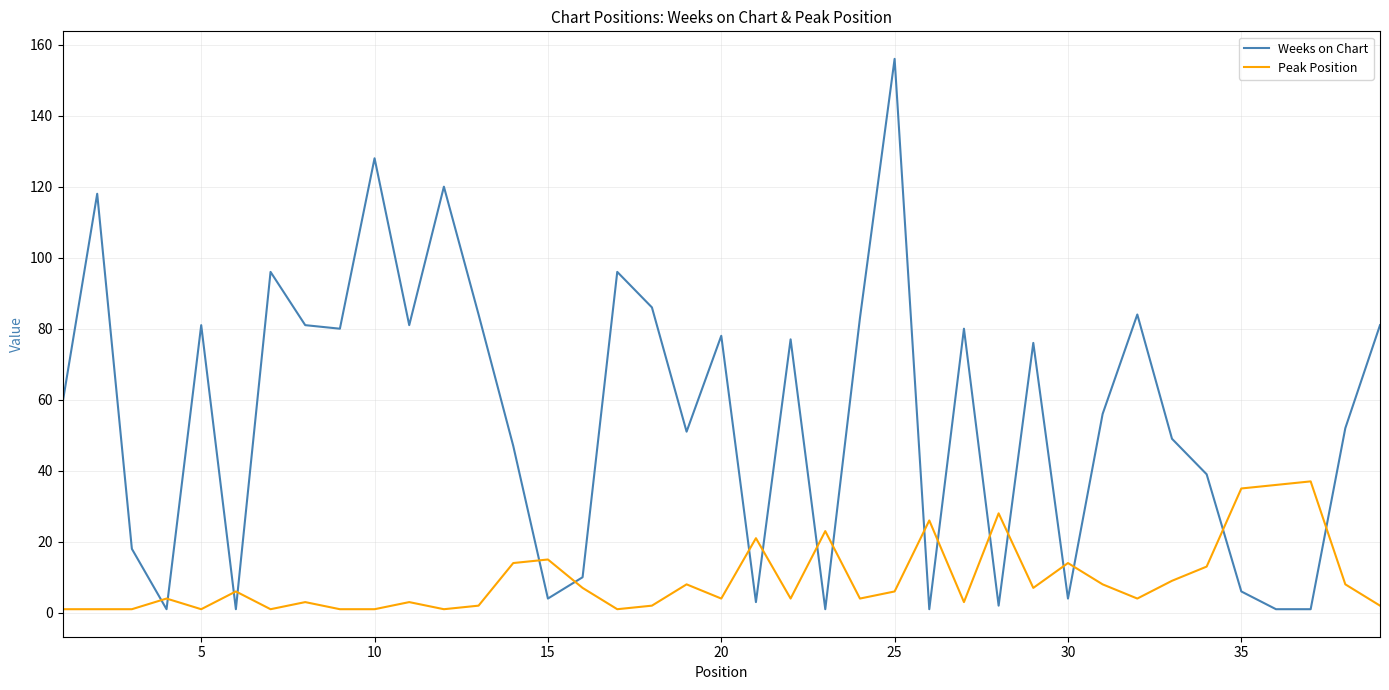

True or false: Peak Position and Weeks on Chart cross at least once.

True